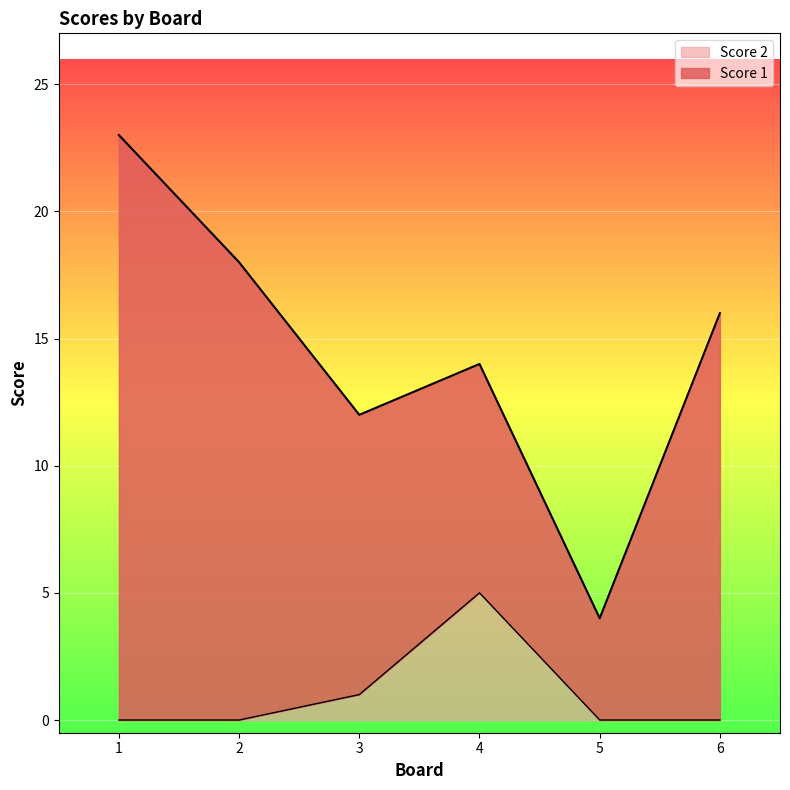

Reading right to left, list the values for the Score 2 series.

0	0	5	1	0	0